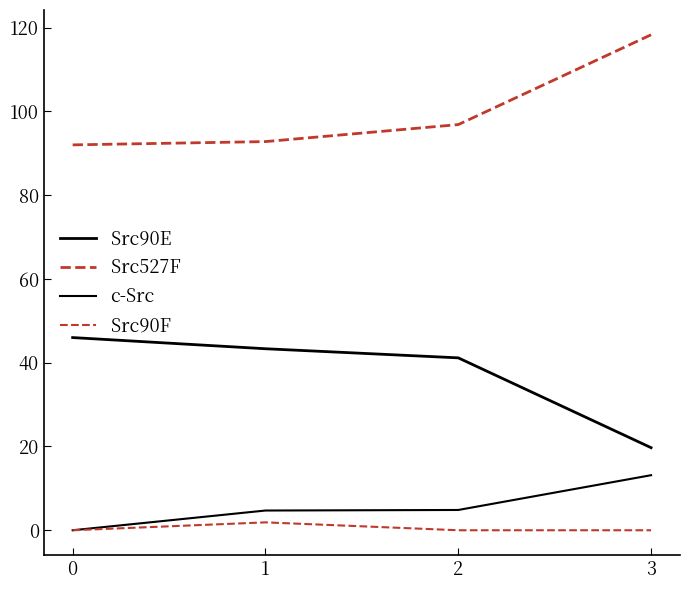

Is this an area chart (filled region under the line)?

No